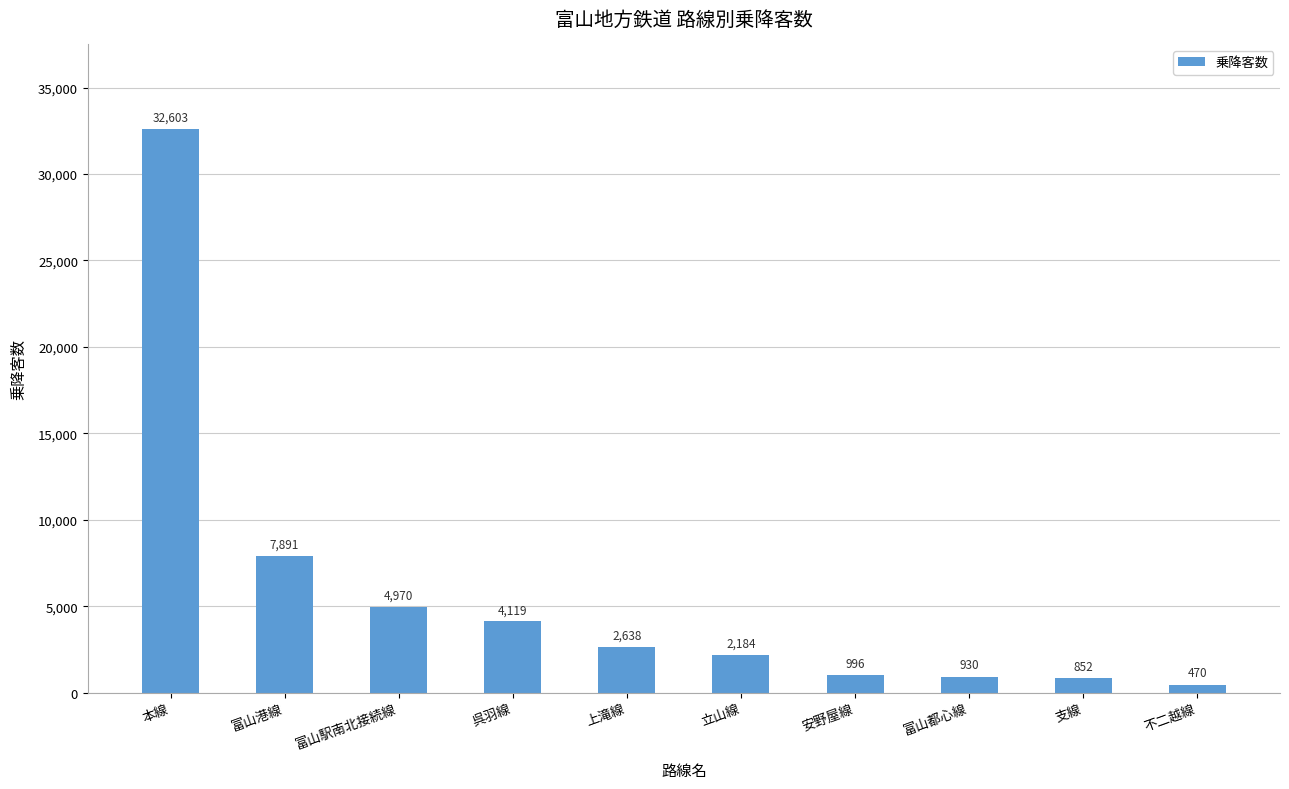

Reading left to right, list all the values displayed in this chart.

本線=32603	富山港線=7891	富山駅南北接続線=4970	呉羽線=4119	上滝線=2638	立山線=2184	安野屋線=996	富山都心線=930	支線=852	不二越線=470